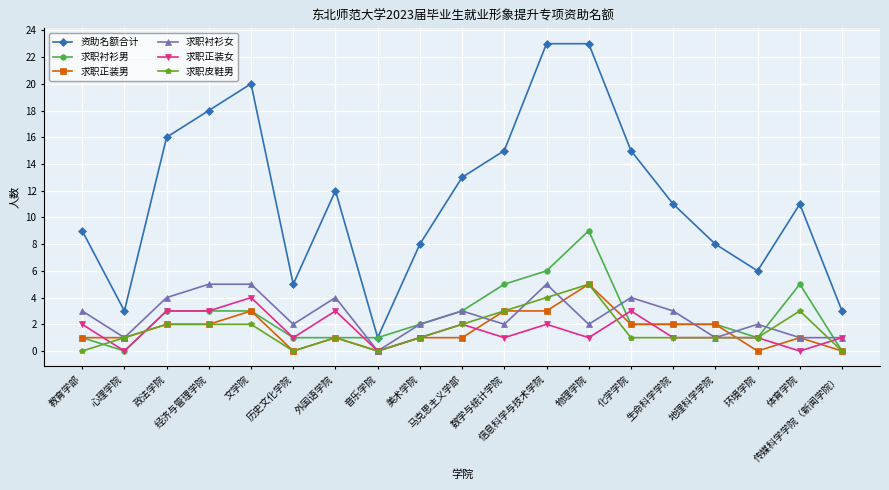

What is the sum of all 求职正装女 values?

30